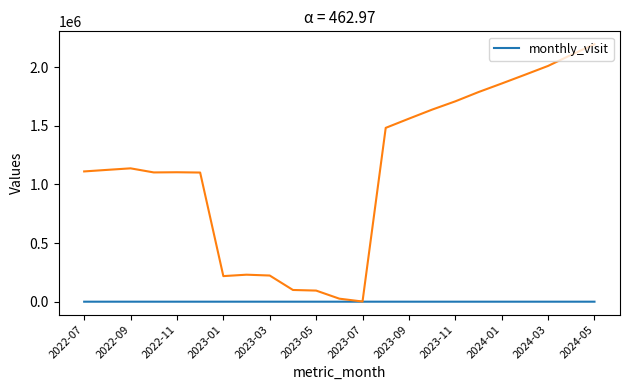

What is the change in value from 17 to 22?

-67